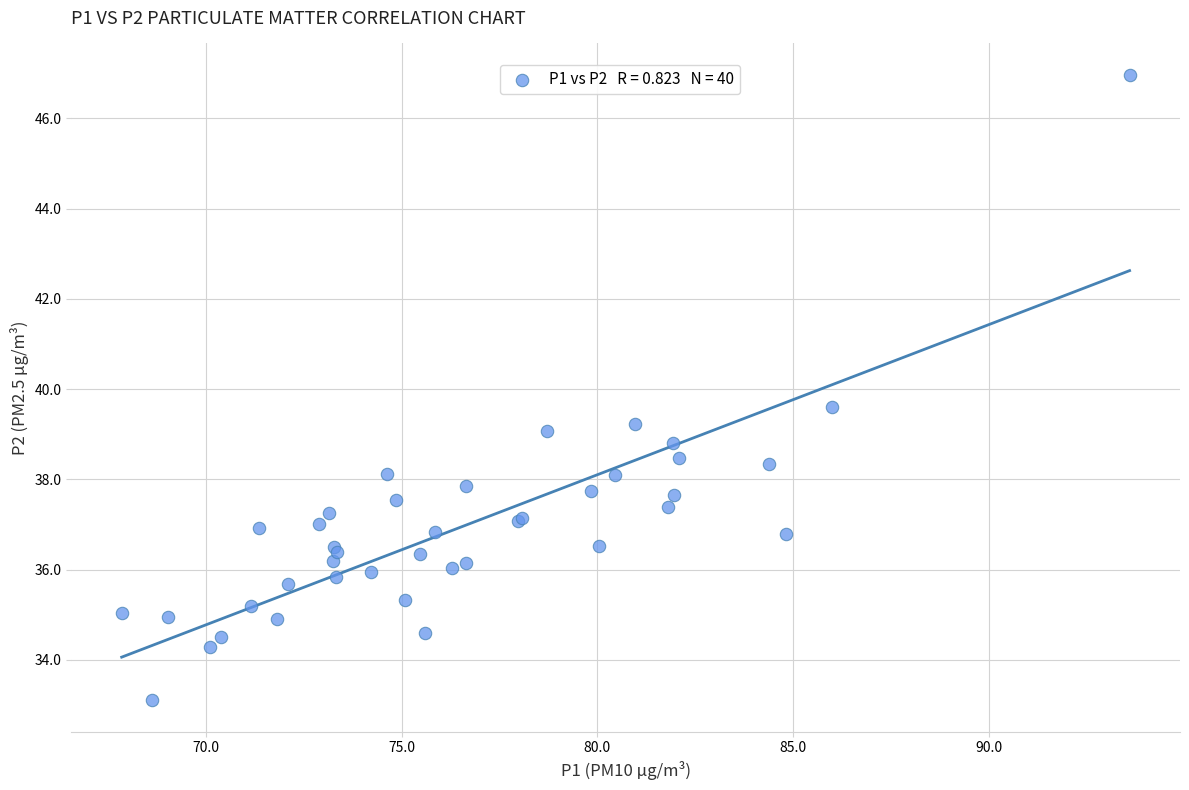

What Y value in the scatter plot is closest to 40?

39.6